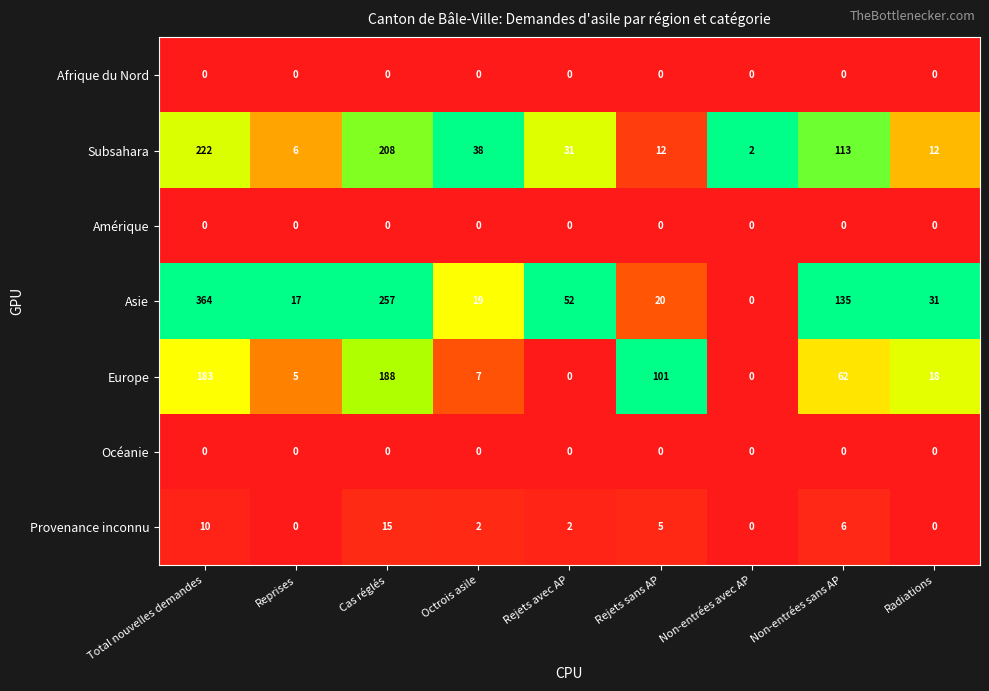

Where does the Provenance inconnu series first go above 2?

Total nouvelles demandes